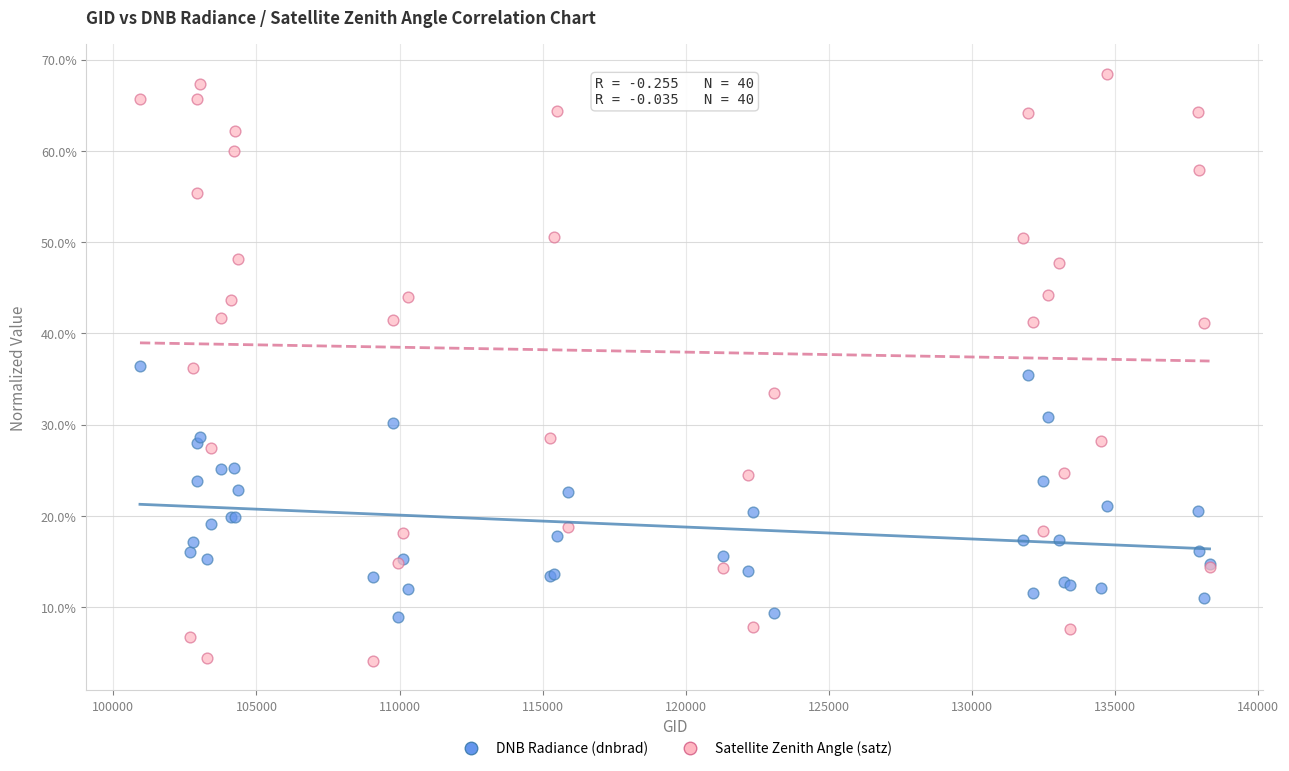

What are all the series names shown in the legend?

DNB Radiance (dnbrad), Satellite Zenith Angle (satz)